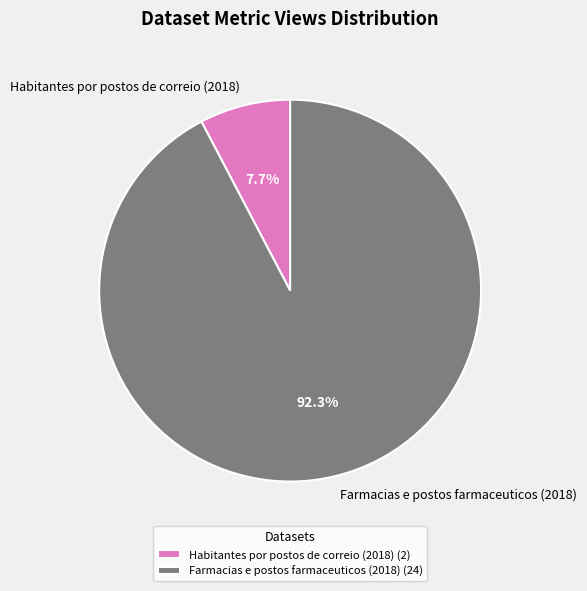

Between Farmacias e postos farmaceuticos (2018) and Habitantes por postos de correio (2018), which is larger?

Farmacias e postos farmaceuticos (2018)